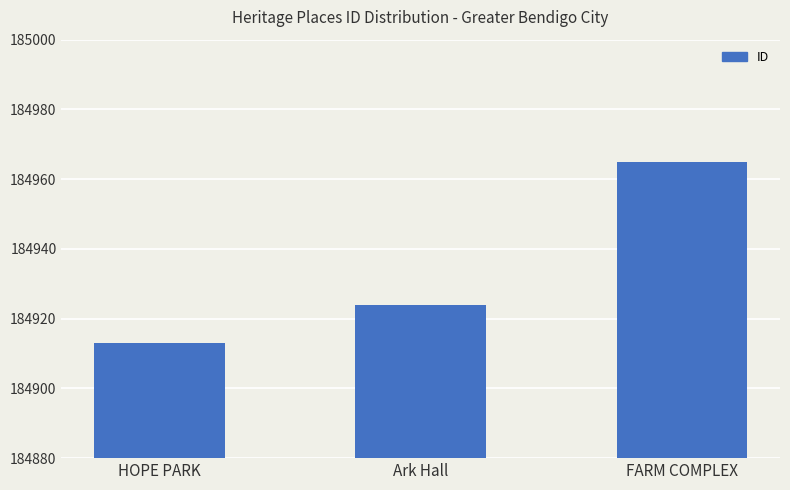

What is the ratio of the value at FARM COMPLEX to the value at HOPE PARK?

1.0